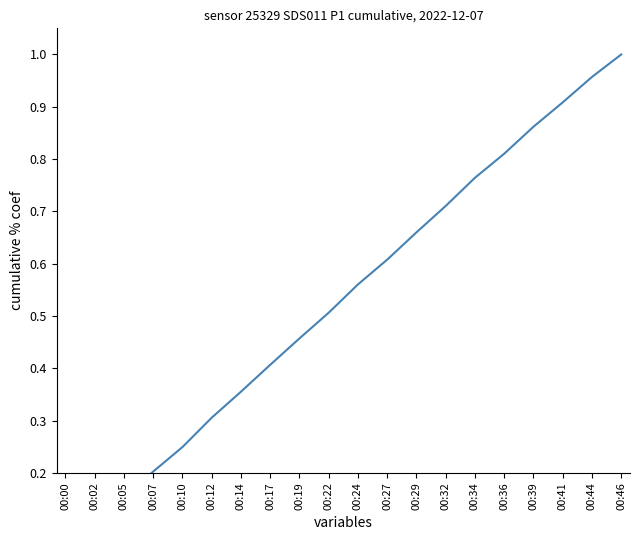

Between 00:29 and 00:14, which is larger?

00:29